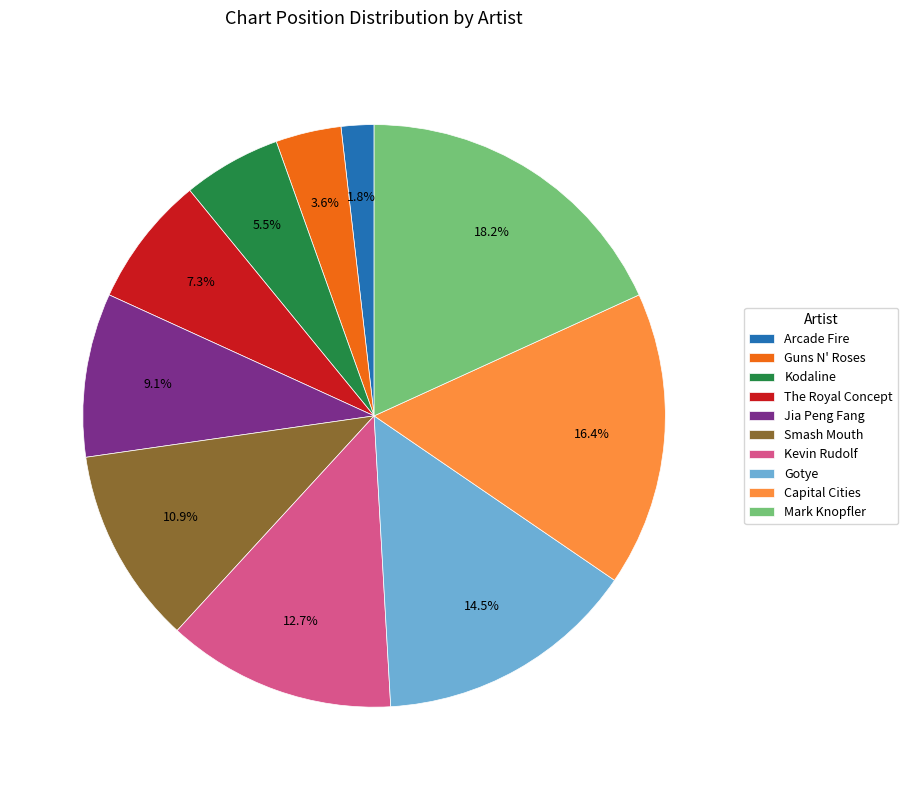

What percentage is the Guns N' Roses slice, to the nearest percent?

4%